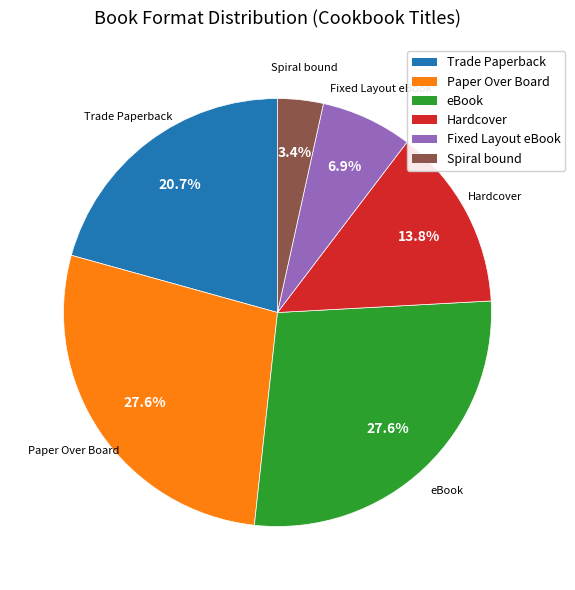

Does Hardcover account for over 50% of the chart?

No